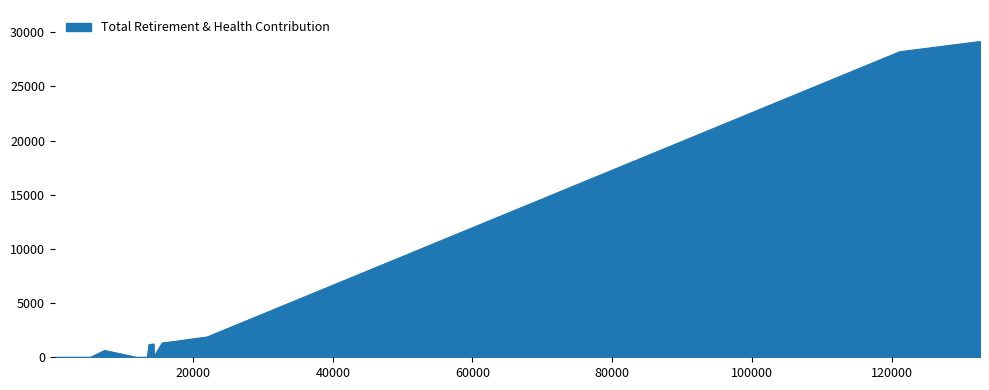

The chart shows a value of 1876 at 22050.0. True or false?

True